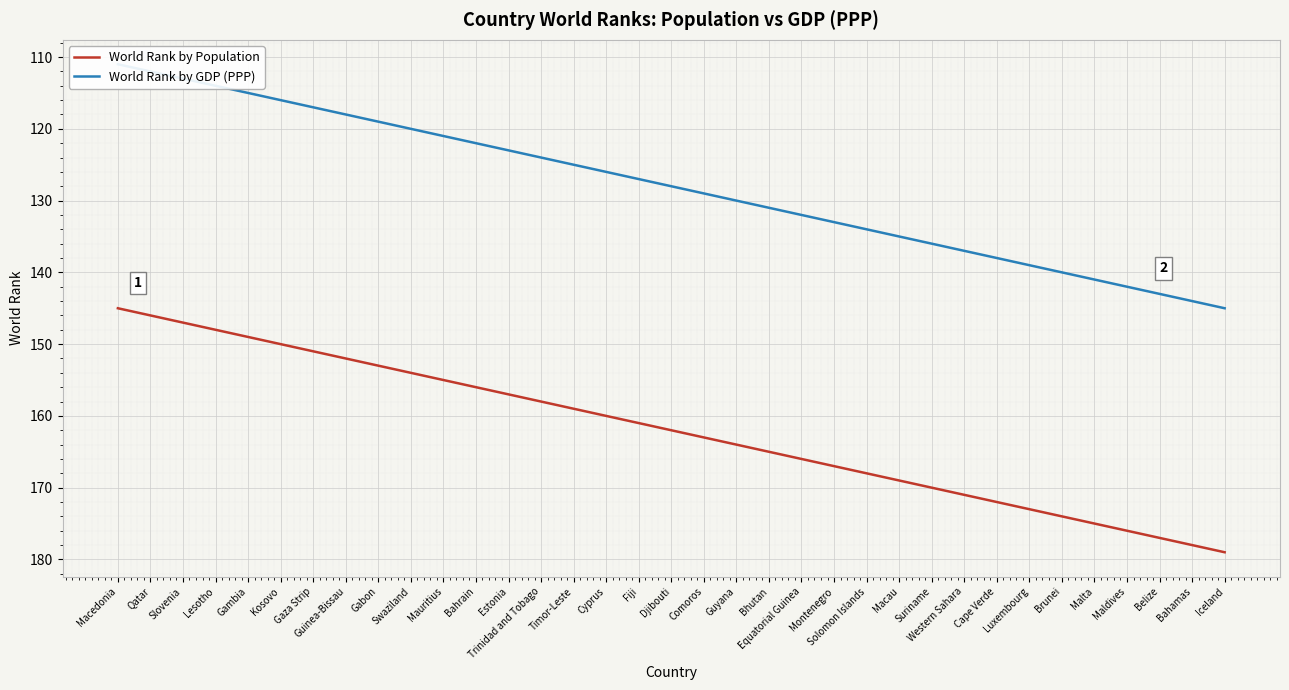

At which label does World Rank by Population first exceed 162?

Comoros